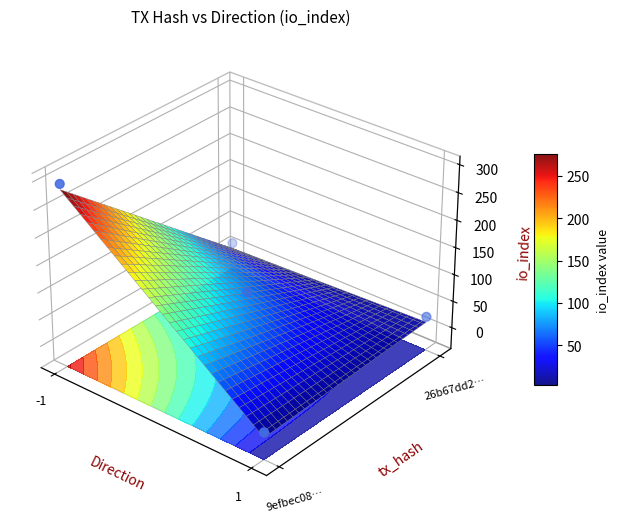

True or false: 26b67dd28870c0a93705edb99376ba74c29d4b2 has a value of 13 at io_index.

True